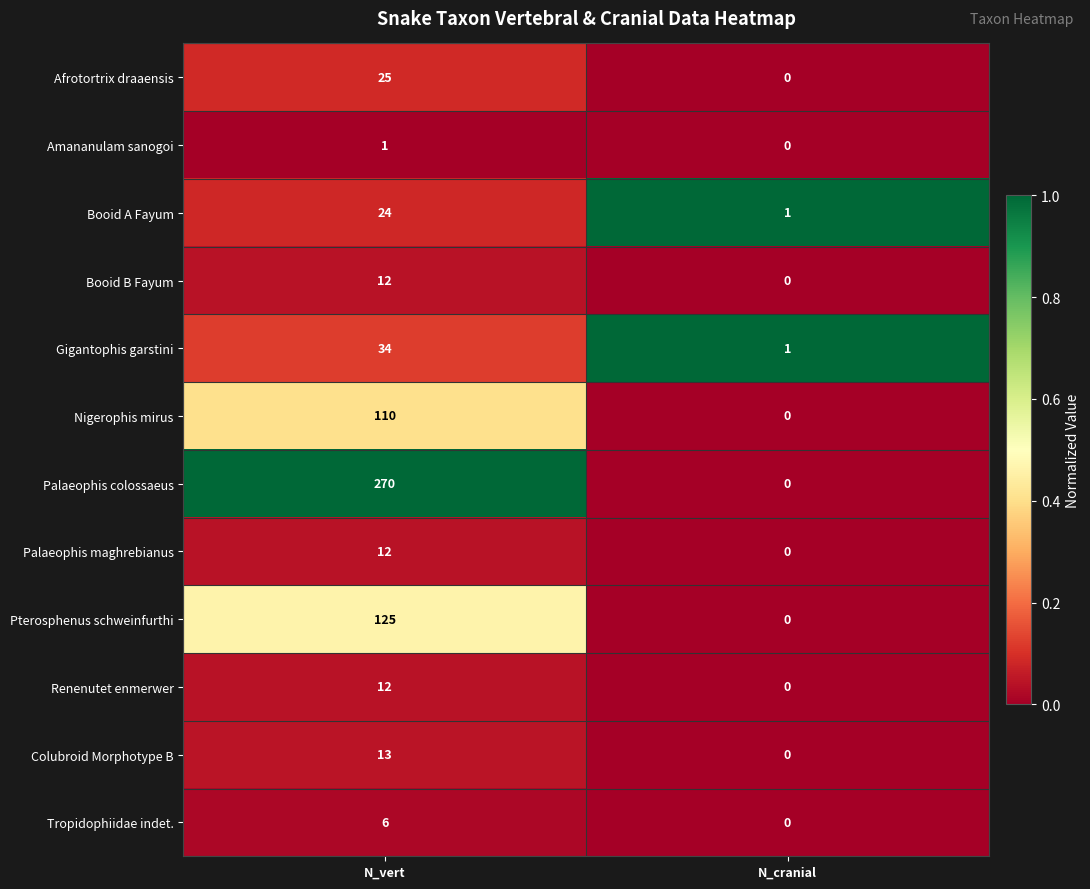

Is it true that Renenutet enmerwer equals 8 at N_cranial?

False